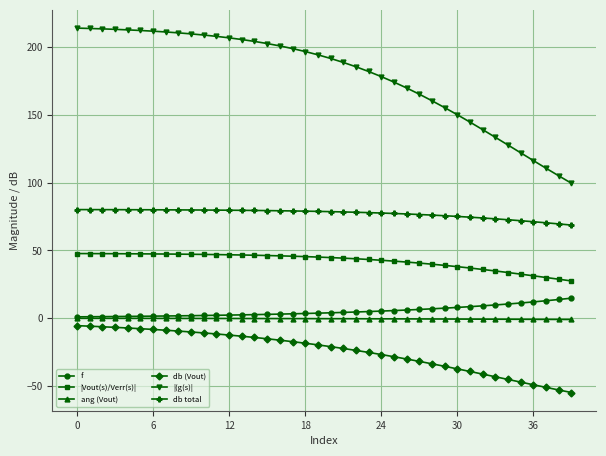

What is the lowest value of the db (Vout) series?

-54.9